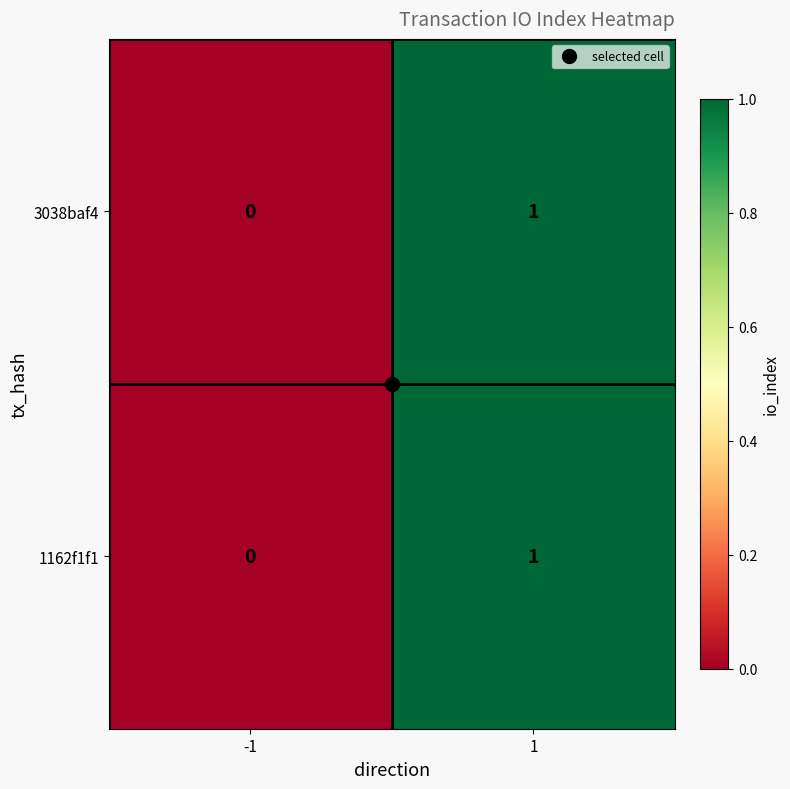

Rank the categories by 1162f1f1 value from lowest to highest.

-1, 1